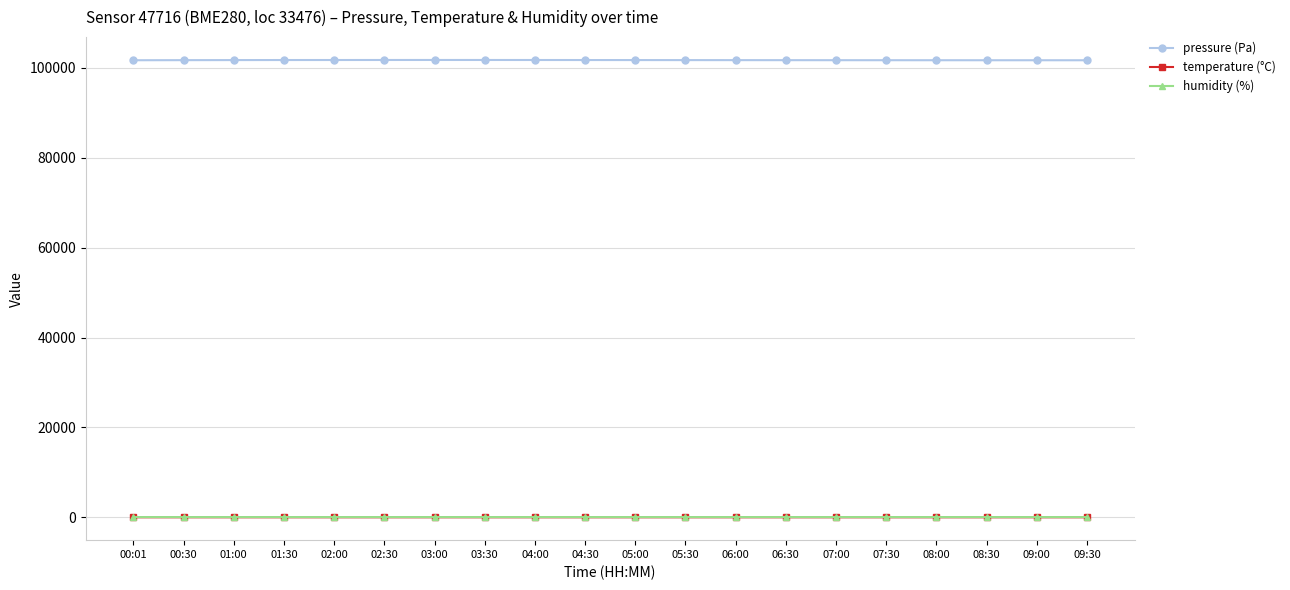

True or false: humidity (%) and temperature (°C) cross at least once.

False